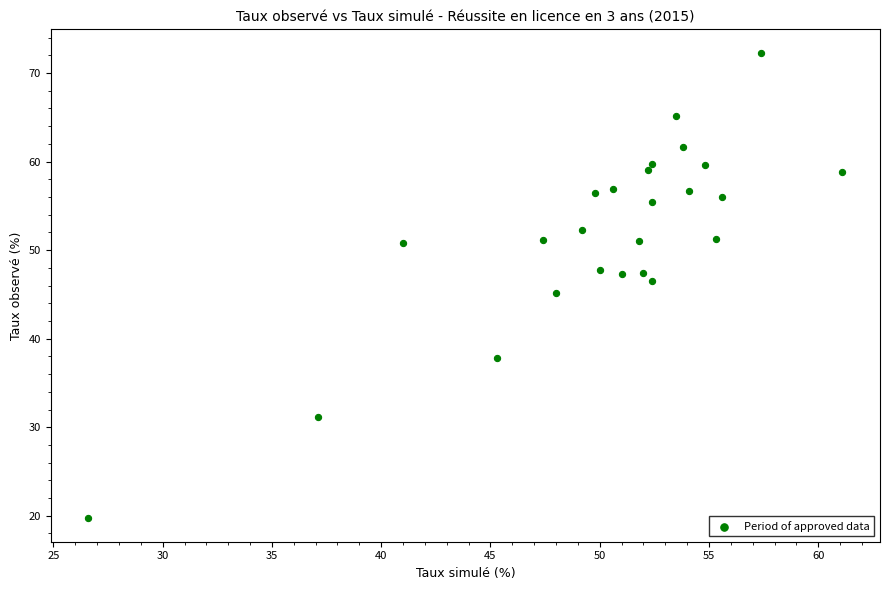

What is the range of Y values (max minus min)?

52.6